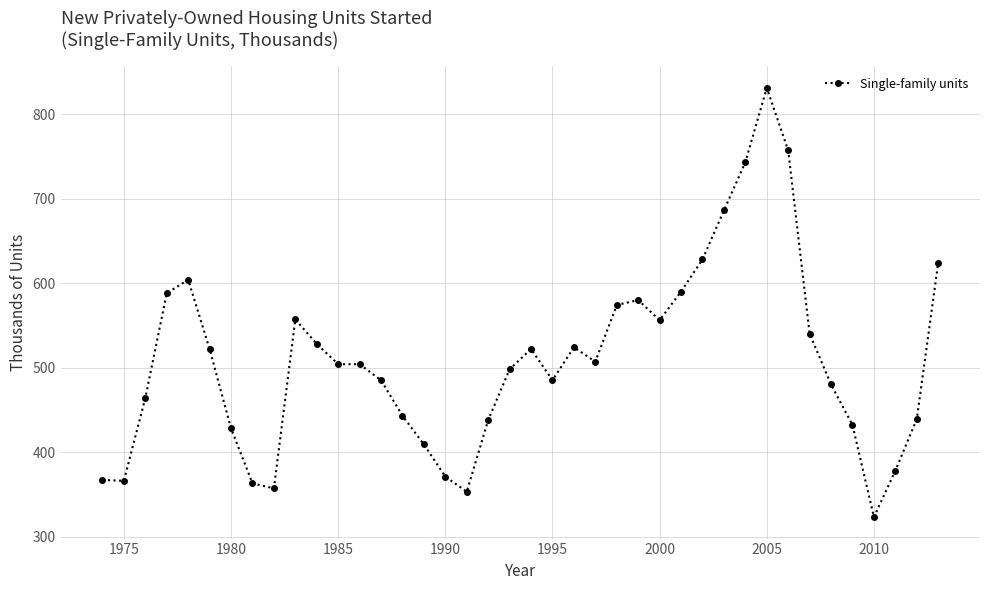

True or false: the data has more than 2 interior local peaks.

True